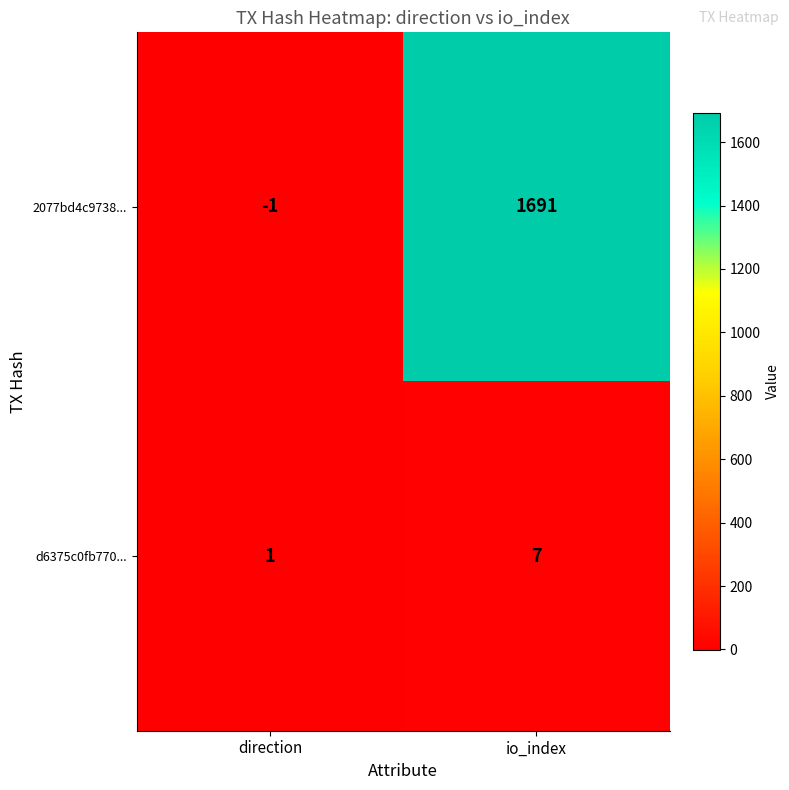

Rank the series at io_index from highest to lowest value.

2077bd4c9738..., d6375c0fb770...